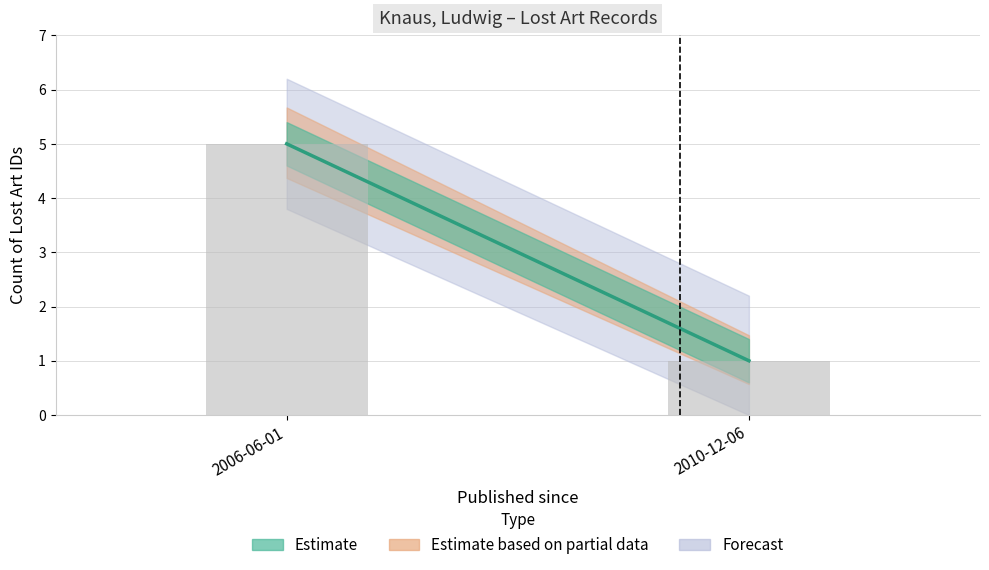

Does the chart contain any negative values?

No